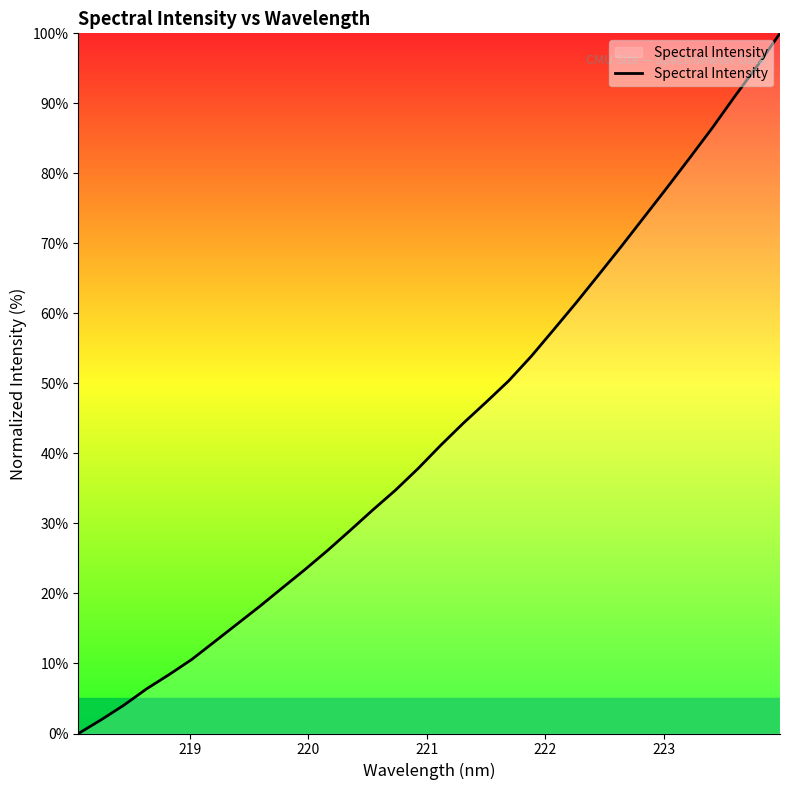

What is the maximum value shown in the chart?

100.0